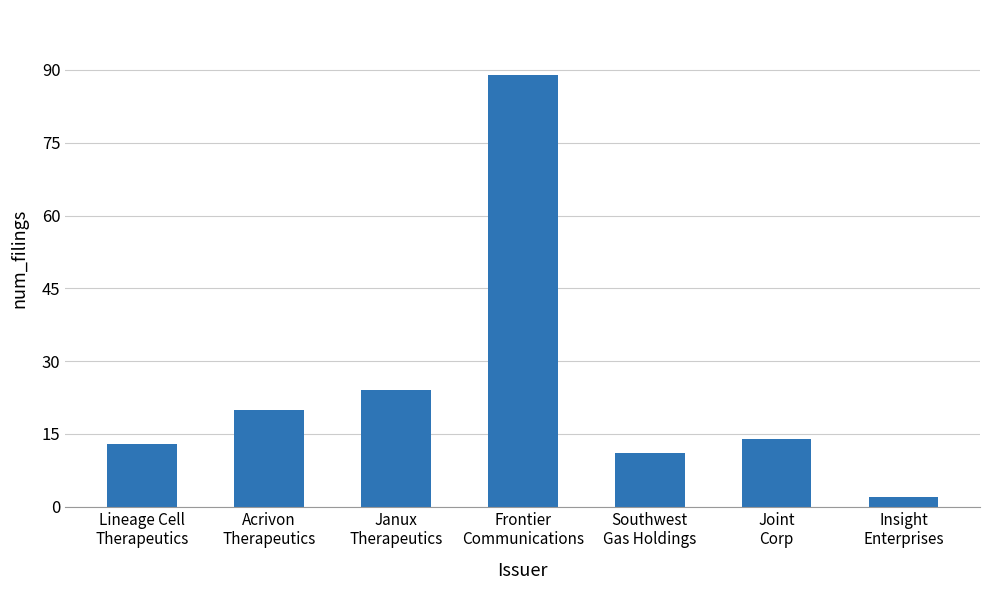

What is the sum of all values?

173